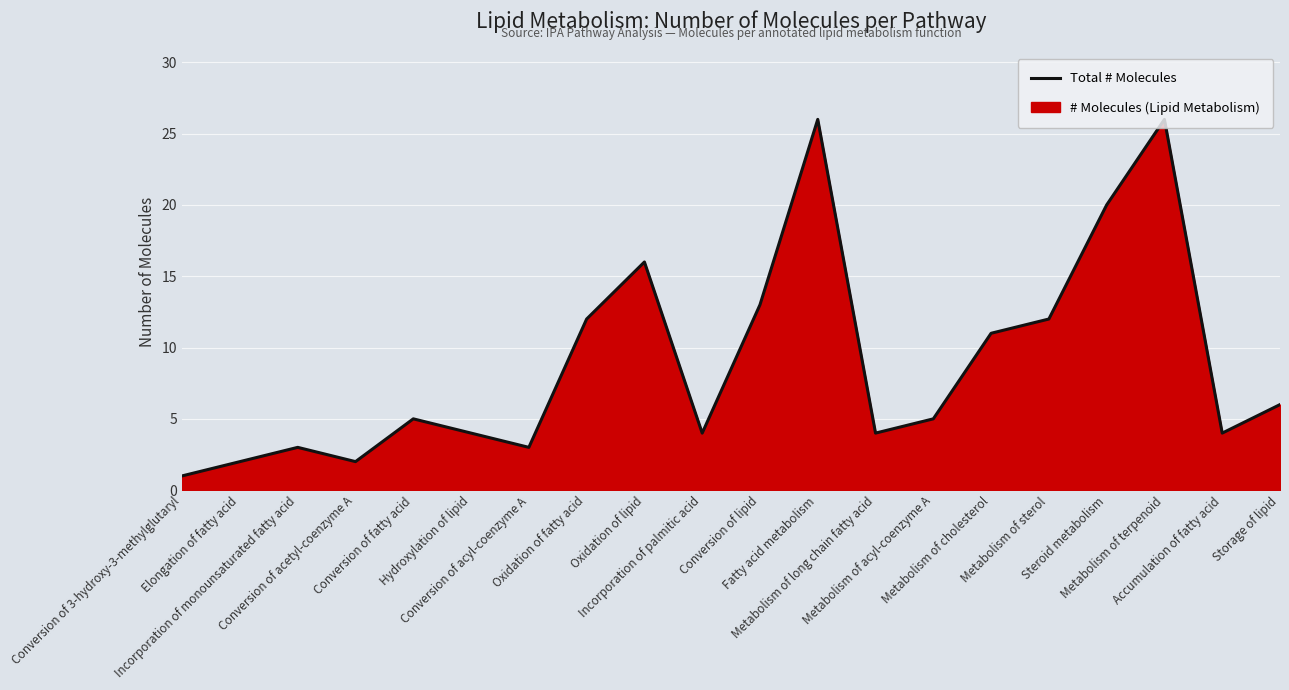

True or false: the data shows 1 at Conversion of 3-hydroxy-3-methylglutaryl.

True